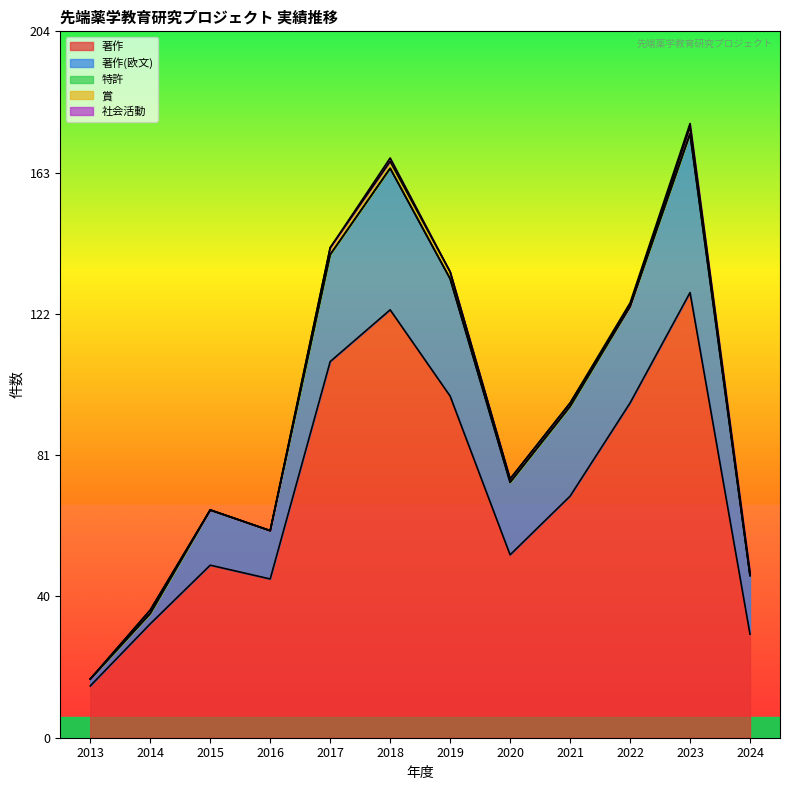

Rank the categories by 著作 value from lowest to highest.

2013, 2024, 2014, 2016, 2015, 2020, 2021, 2022, 2019, 2017, 2018, 2023